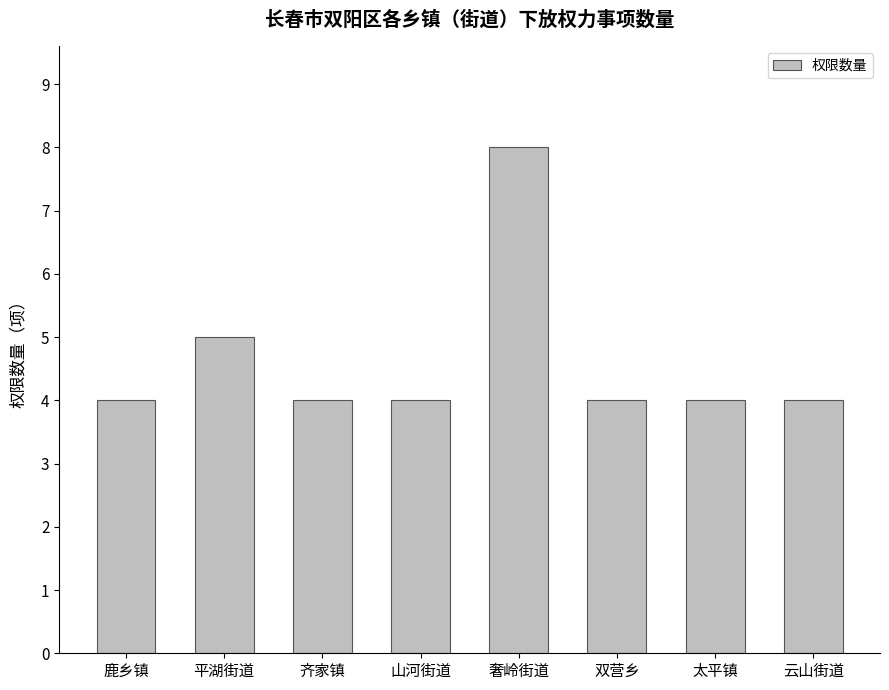

Reading left to right, extract all data points from this chart.

鹿乡镇=4	平湖街道=5	齐家镇=4	山河街道=4	奢岭街道=8	双营乡=4	太平镇=4	云山街道=4